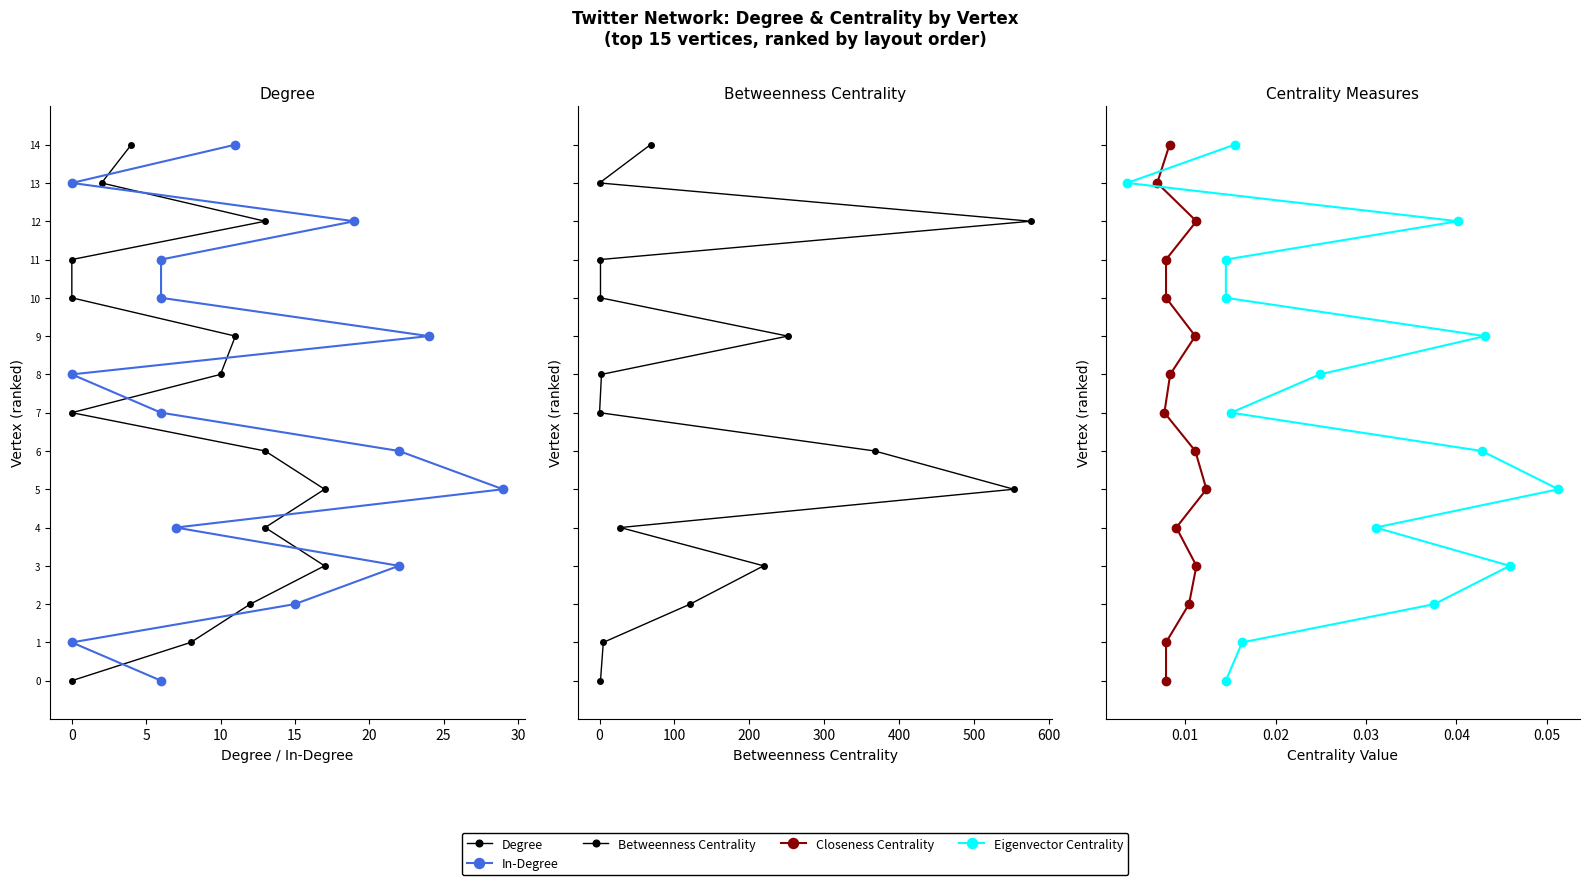

True or false: Betweenness Centrality has a value of 19 at 11.

False